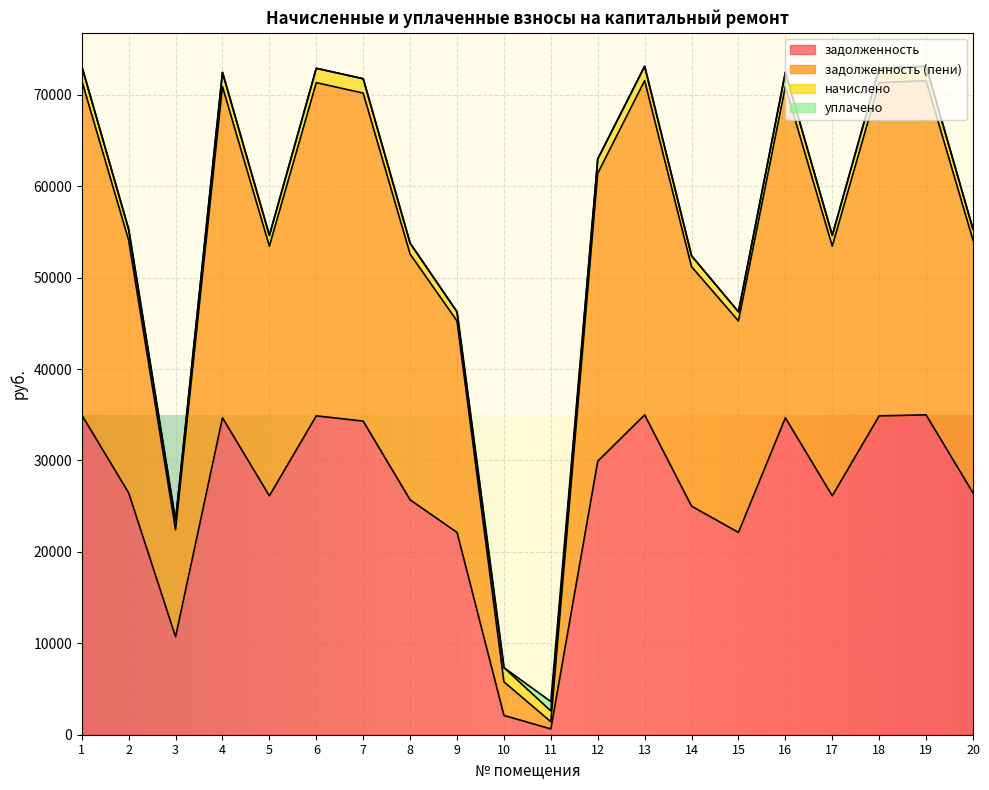

True or false: задолженность and задолженность (пени) intersect in this chart.

False